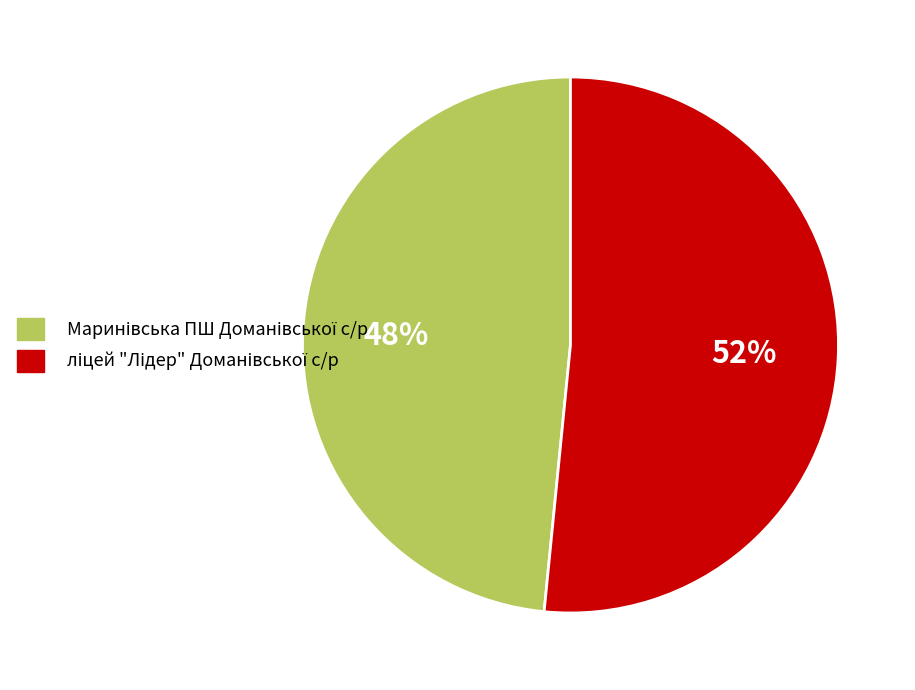

To the nearest percent, what is the average slice percentage?

50%